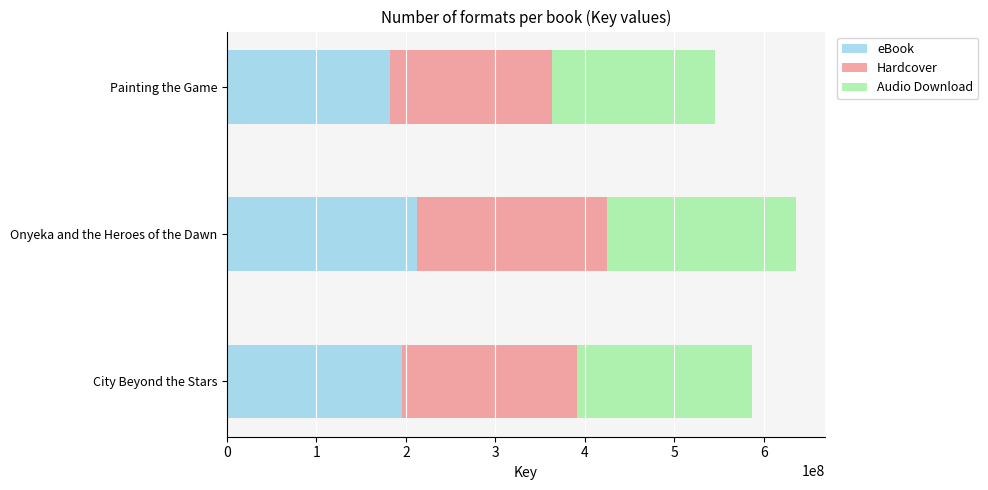

What is the total value across all series at Painting the Game?

545828655